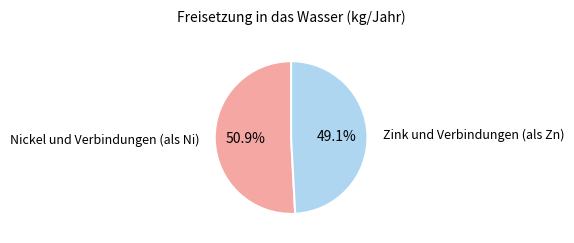

Is there any slice that represents more than half of the pie?

Yes